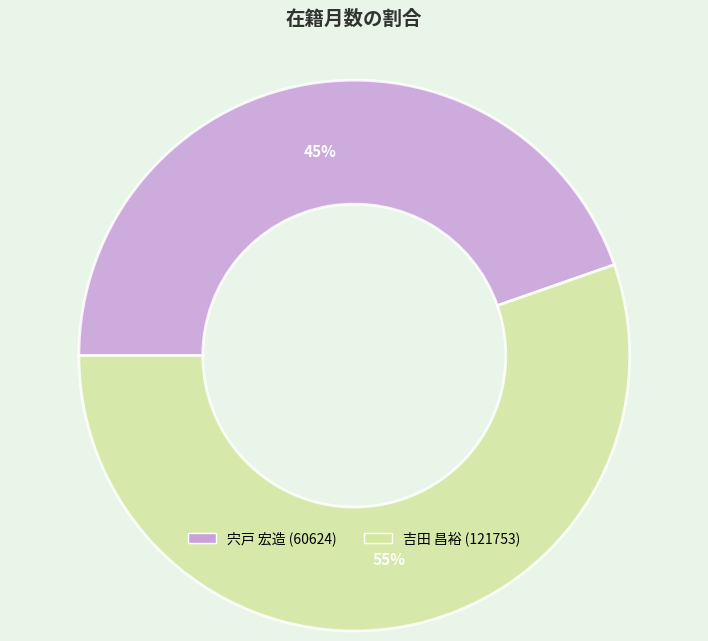

To the nearest percent, what is the combined percentage of 宍戸 宏造 (60624) and 吉田 昌裕 (121753)?

100%